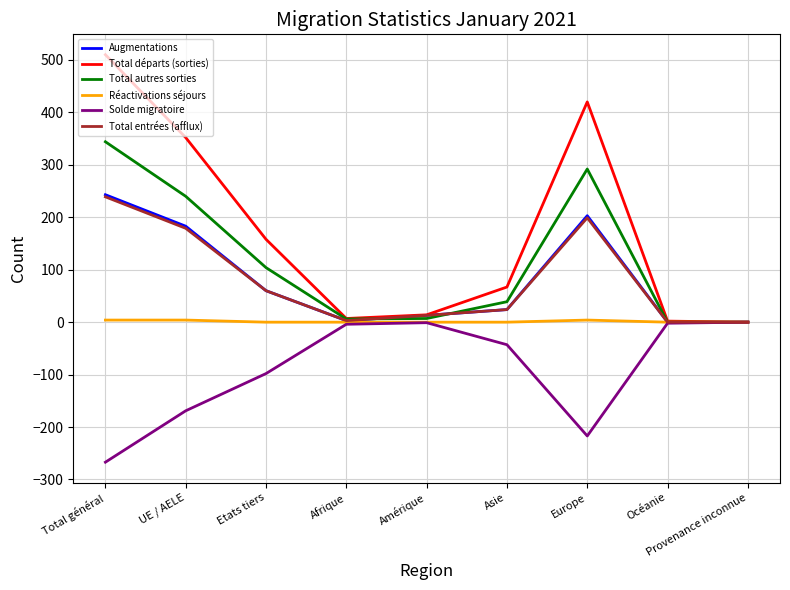

What is the sum of all Solde migratoire values?

-801